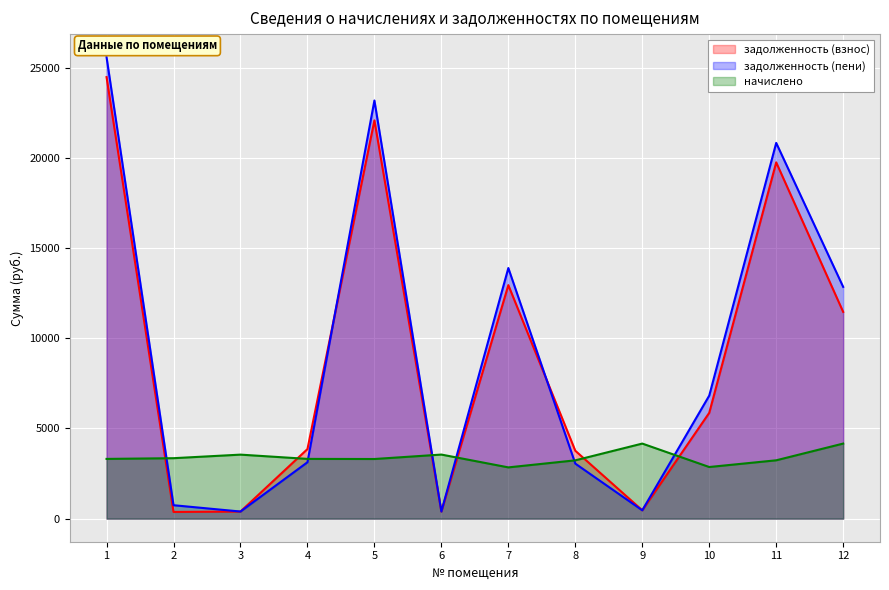

What is the sum of all начислено values?

40887.6